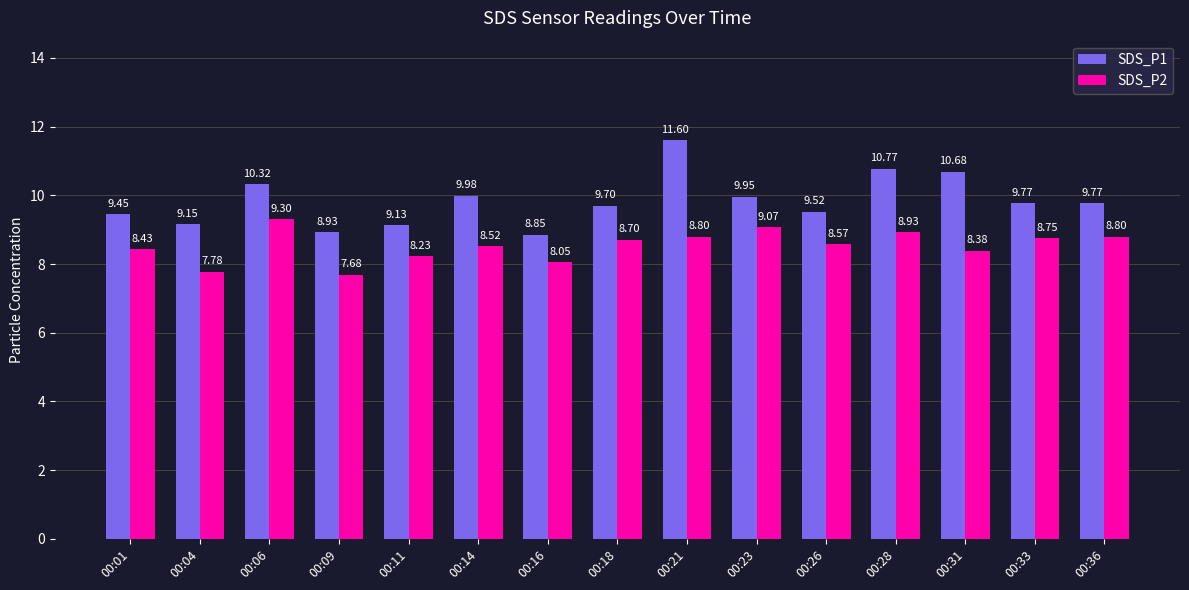

What is the average value of the SDS_P2 series?

8.5